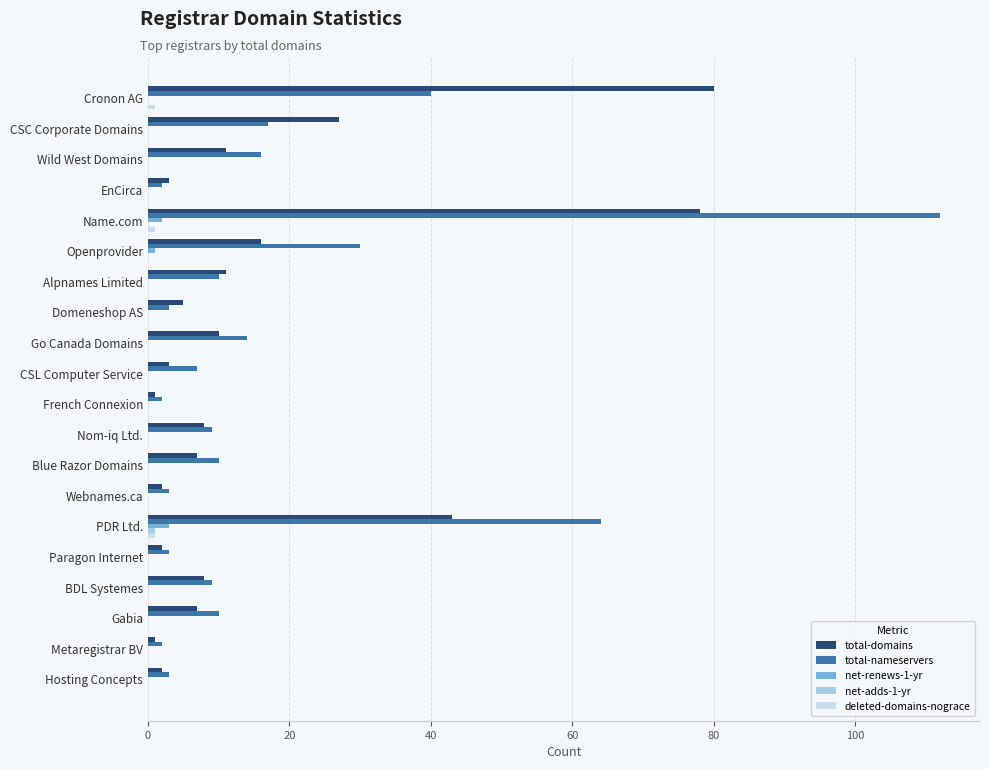

True or false: total-domains has a value of 16 at Alpnames Limited.

False